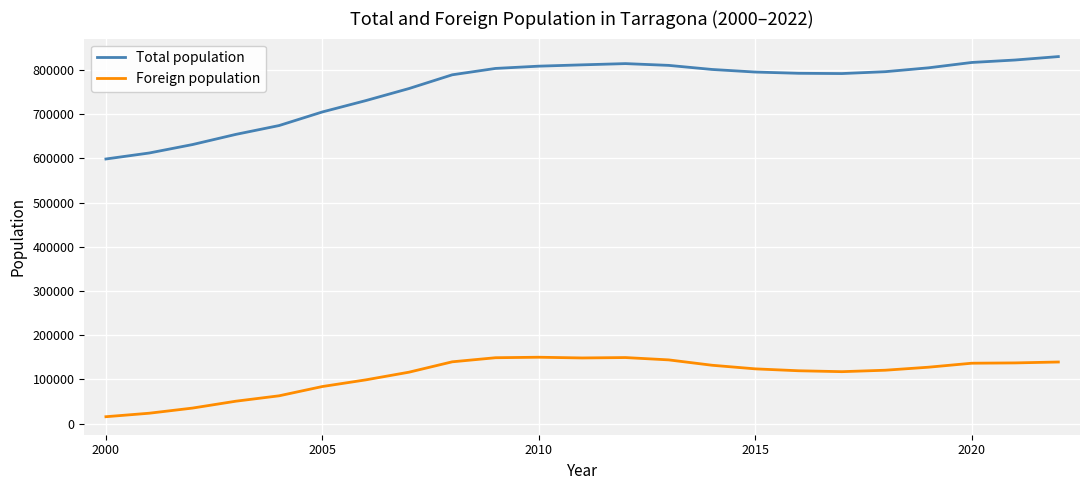

True or false: Foreign population and Total population cross at least once.

False